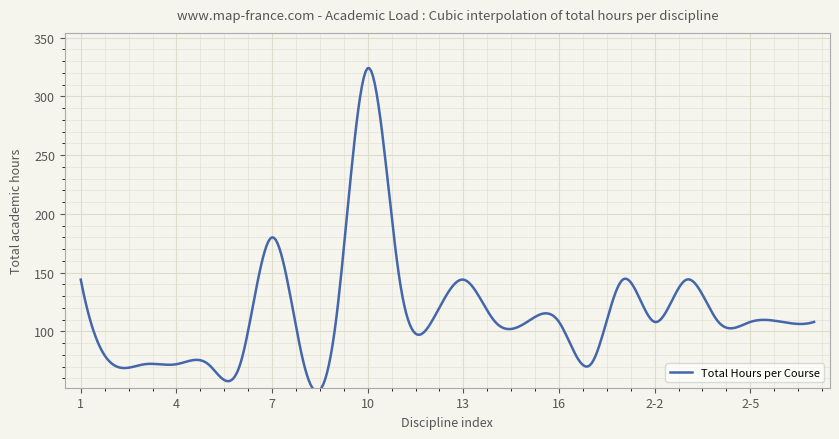

What is the sum of all values?

2808